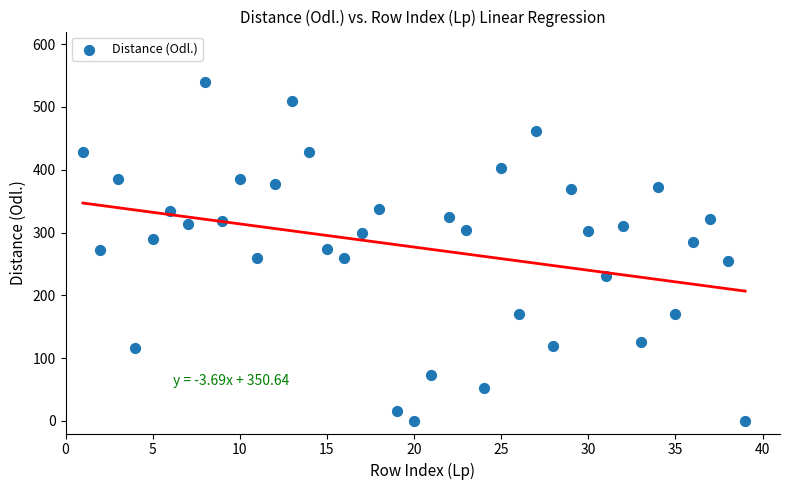

What is the range of X values (max minus min)?

38